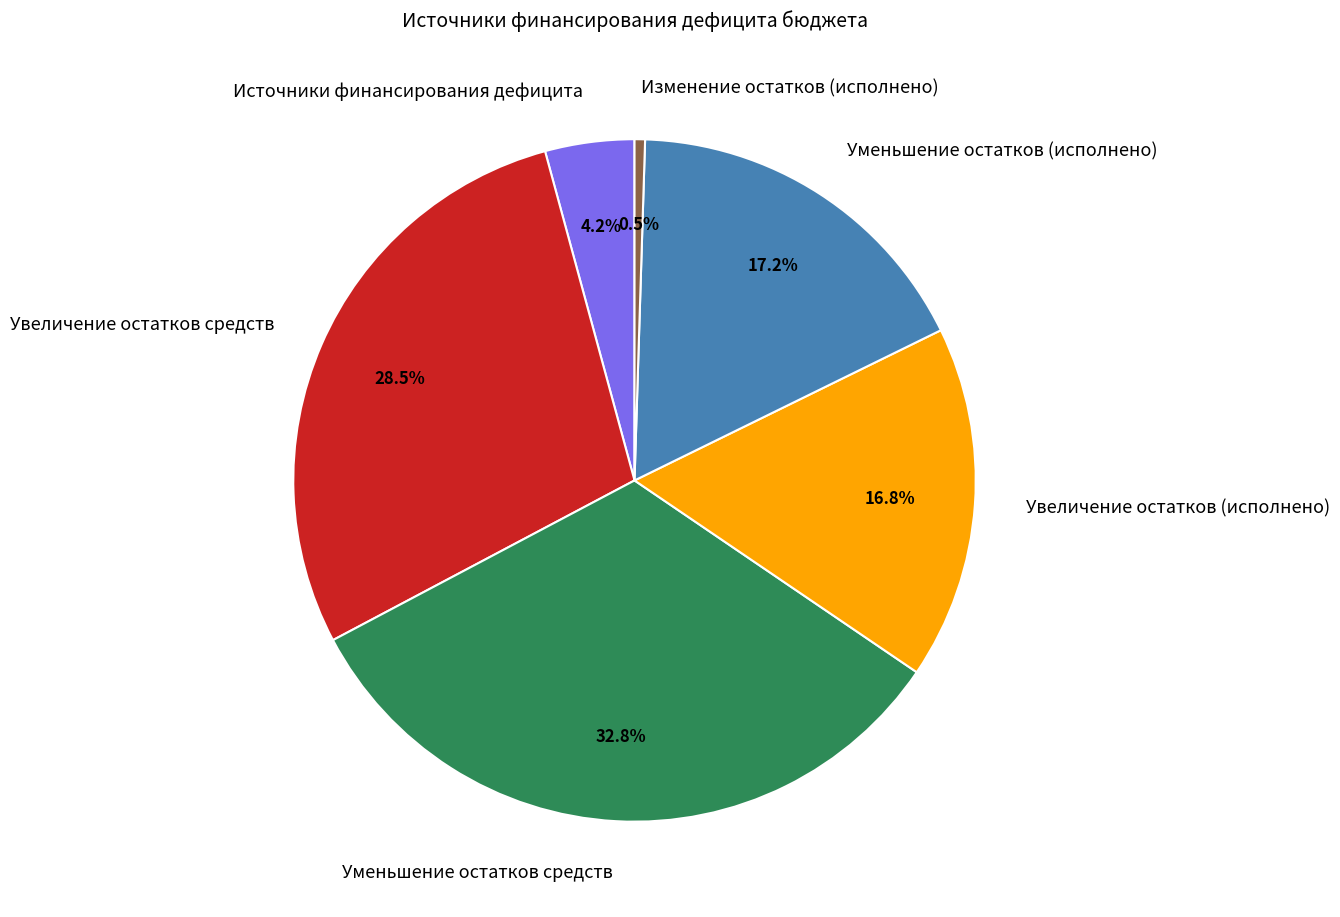

Which category has the smallest portion of the pie?

Изменение остатков (исполнено)